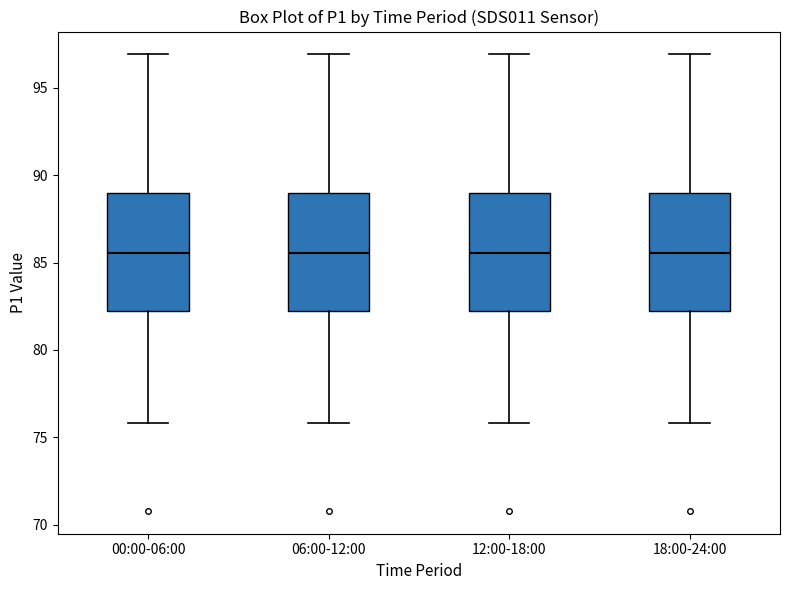

Reading left to right, read every box against the y-axis: the position of its median line, the range the box covers, and the ends of its whiskers. The values are not printed on the chart, so give them approximately, as read against the axis.

00:00-06:00: median 85.5, box 82.0 to 89.0, whiskers 76.0 to 97.0
06:00-12:00: median 85.5, box 82.0 to 89.0, whiskers 76.0 to 97.0
12:00-18:00: median 85.5, box 82.0 to 89.0, whiskers 76.0 to 97.0
18:00-24:00: median 85.5, box 82.0 to 89.0, whiskers 76.0 to 97.0